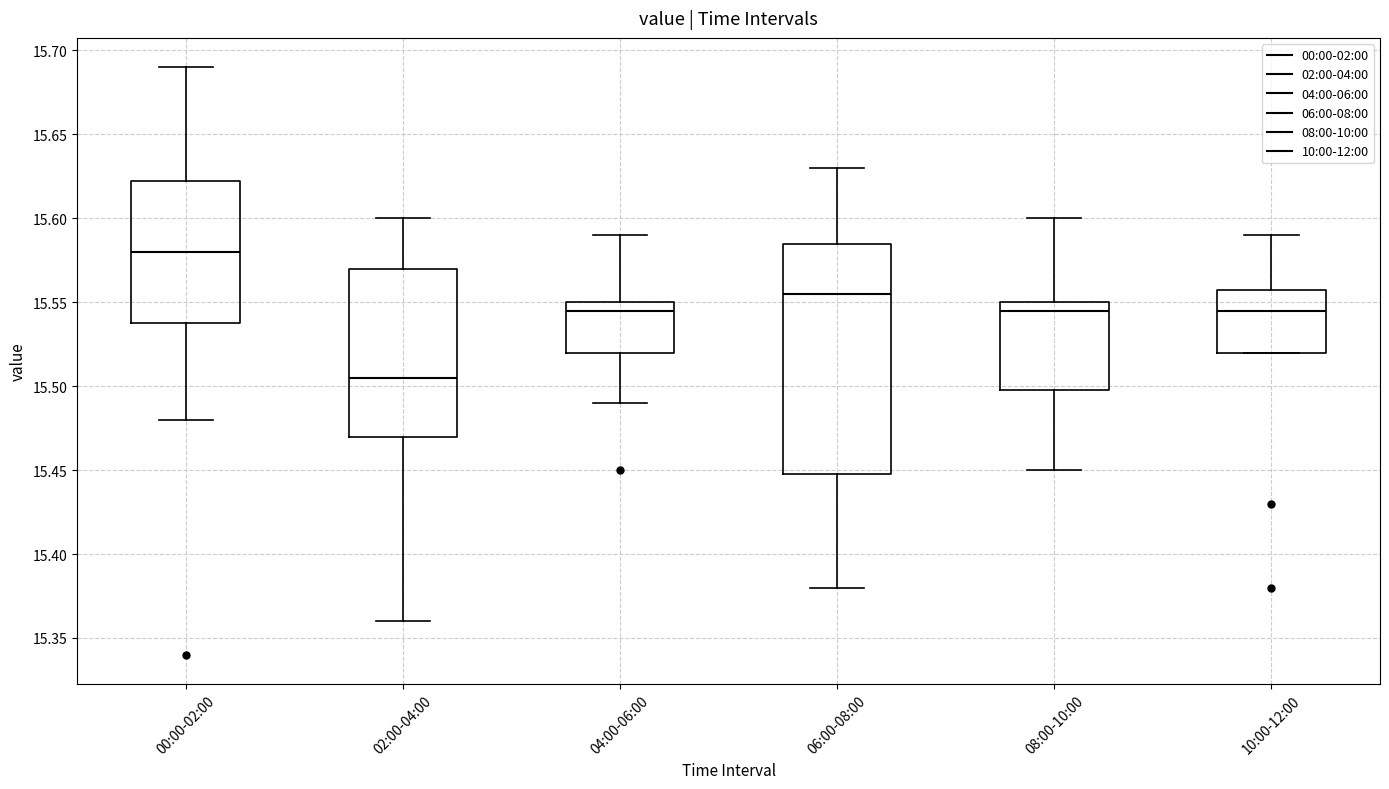

Reading left to right, transcribe this box plot: for each box, give where its median line is, the range the box spans, and where its two whiskers end, as read against the y-axis. The values are not printed on the chart, so give them approximately, as read against the axis.

00:00-02:00: median 15.580, box 15.540 to 15.625, whiskers 15.480 to 15.690
02:00-04:00: median 15.505, box 15.470 to 15.570, whiskers 15.360 to 15.600
04:00-06:00: median 15.545, box 15.520 to 15.550, whiskers 15.490 to 15.590
06:00-08:00: median 15.555, box 15.450 to 15.585, whiskers 15.380 to 15.630
08:00-10:00: median 15.545, box 15.500 to 15.550, whiskers 15.450 to 15.600
10:00-12:00: median 15.545, box 15.520 to 15.560, whiskers 15.520 to 15.590